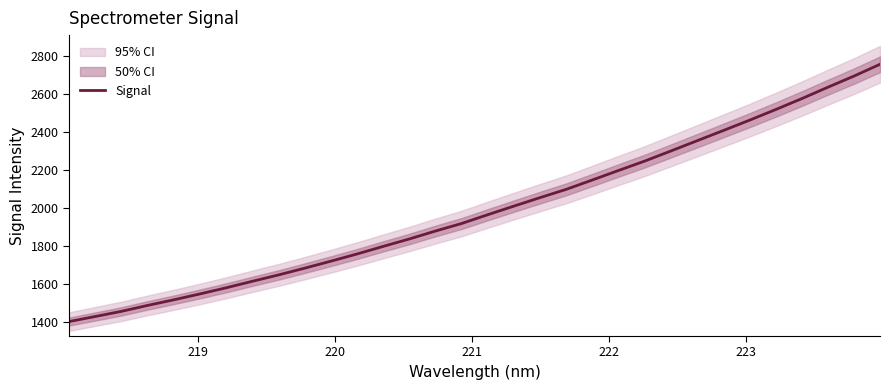

What is the highest value of the Signal series?

2758.4